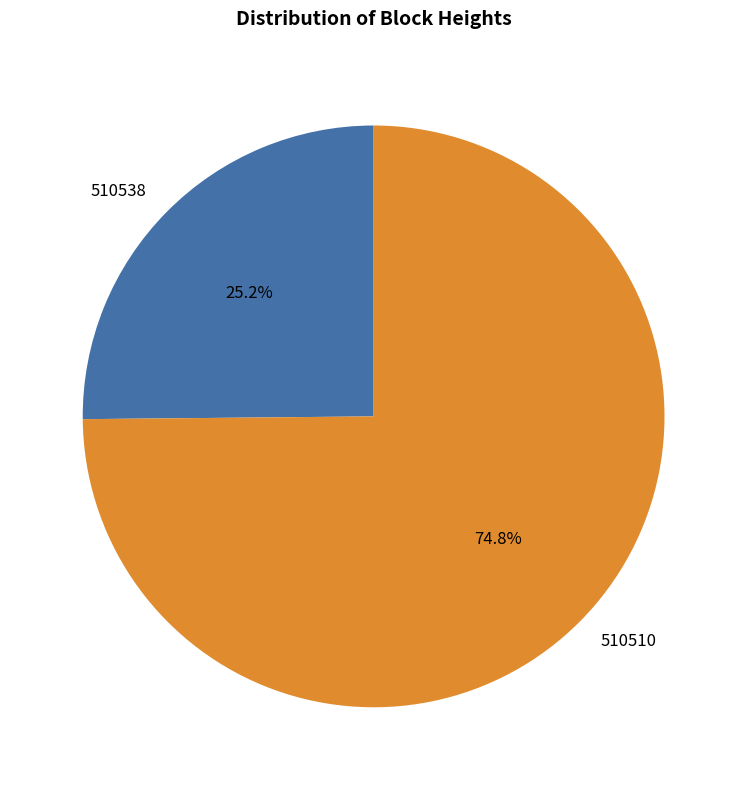

What percentage is the 510510 slice, to the nearest percent?

75%